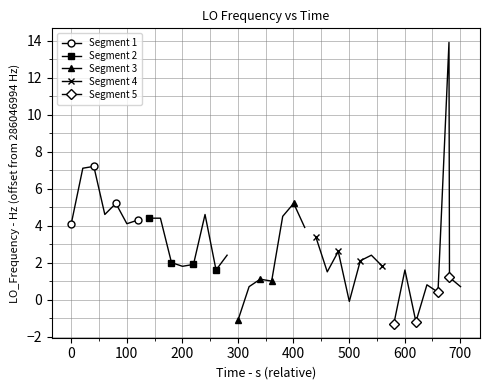

What is the lowest value of the Segment 5 series?

-1.3